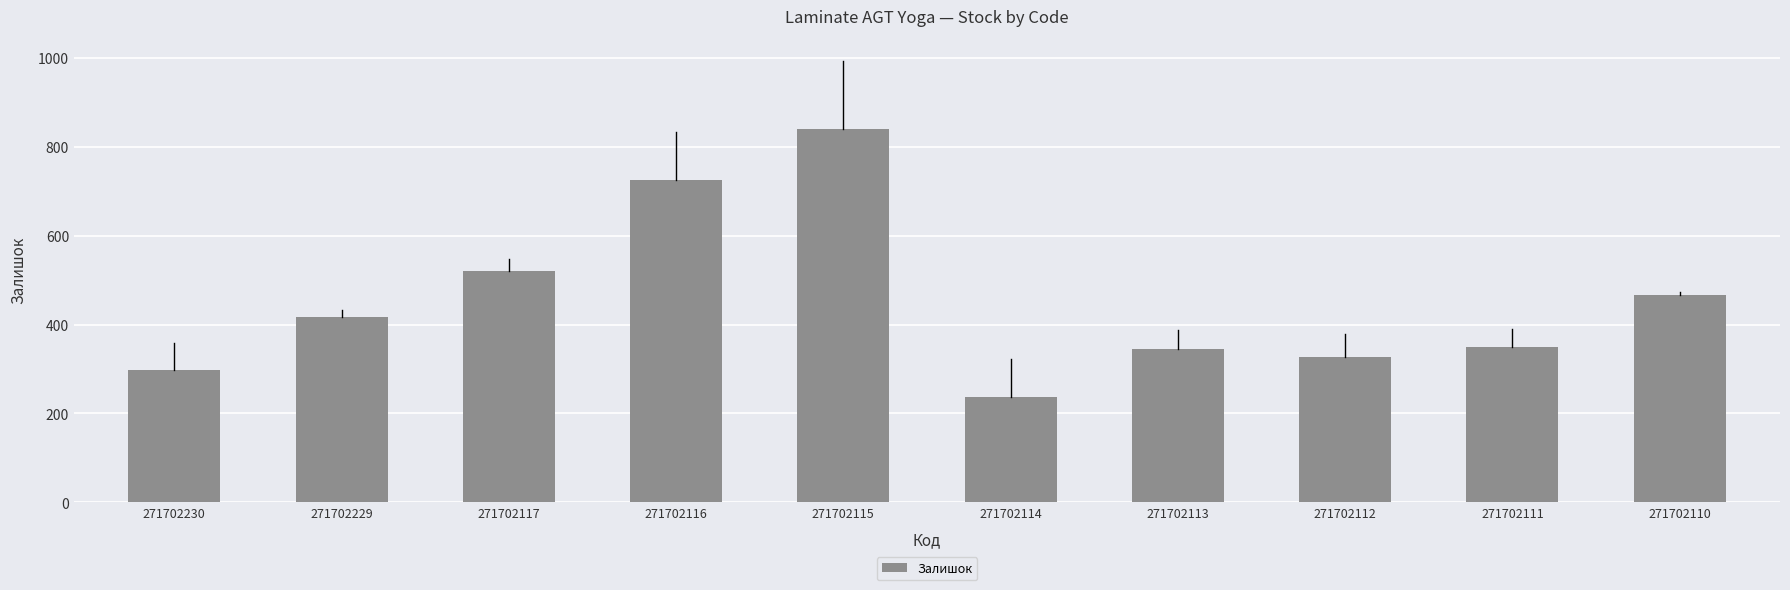

How many data points does each series have?

10